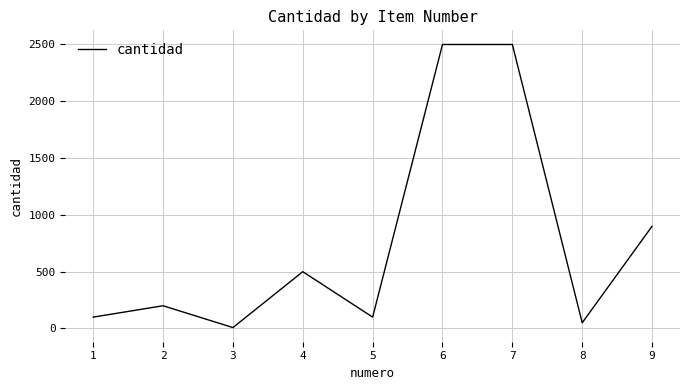

What is the greatest value displayed?

2500